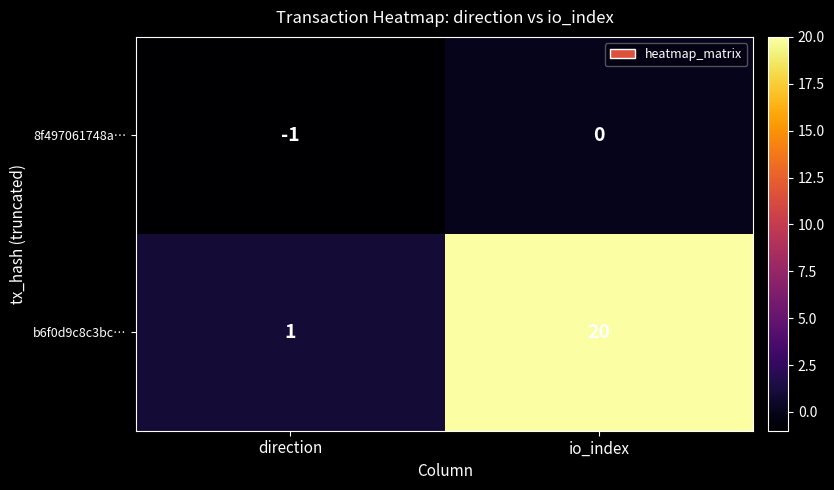

Rank the series by their maximum value, from highest to lowest.

b6f0d9c8c3bc…, 8f497061748a…